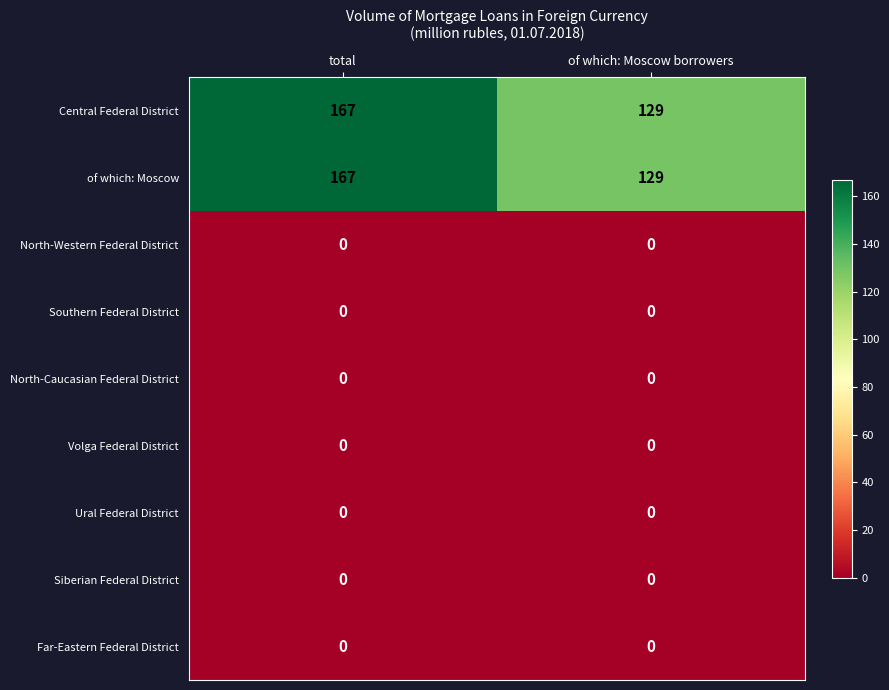

What is the difference between the highest and lowest values at of which: Moscow borrowers?

129